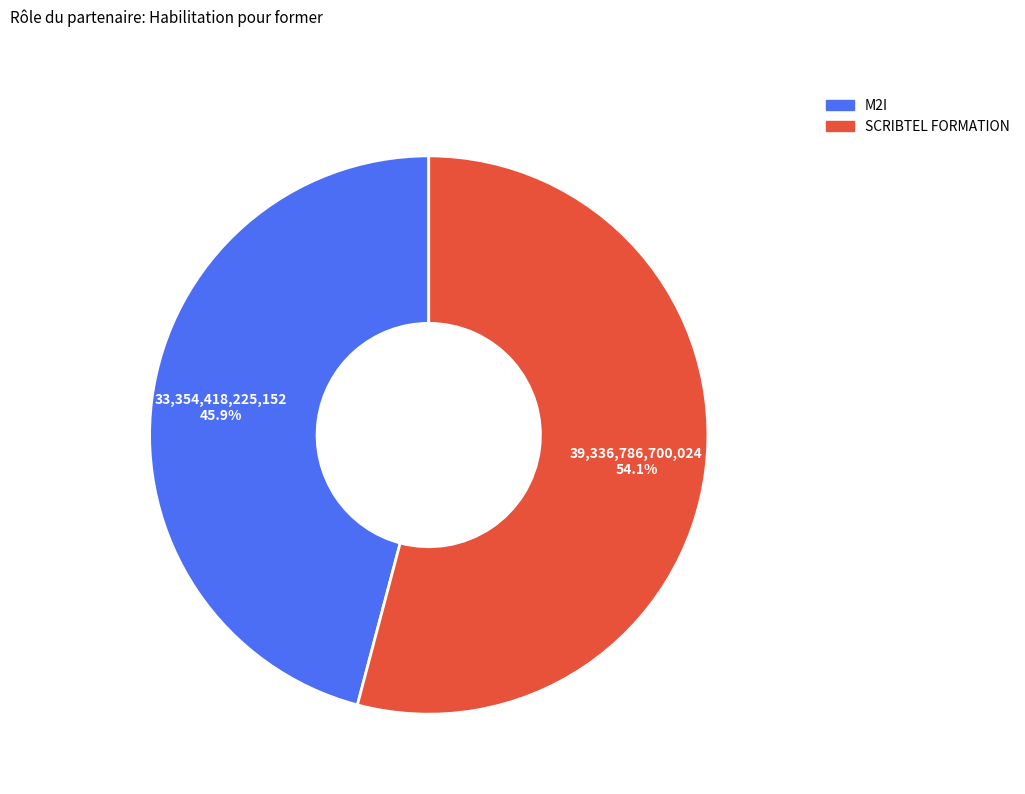

Which slice represents more than half of the pie?

SCRIBTEL FORMATION